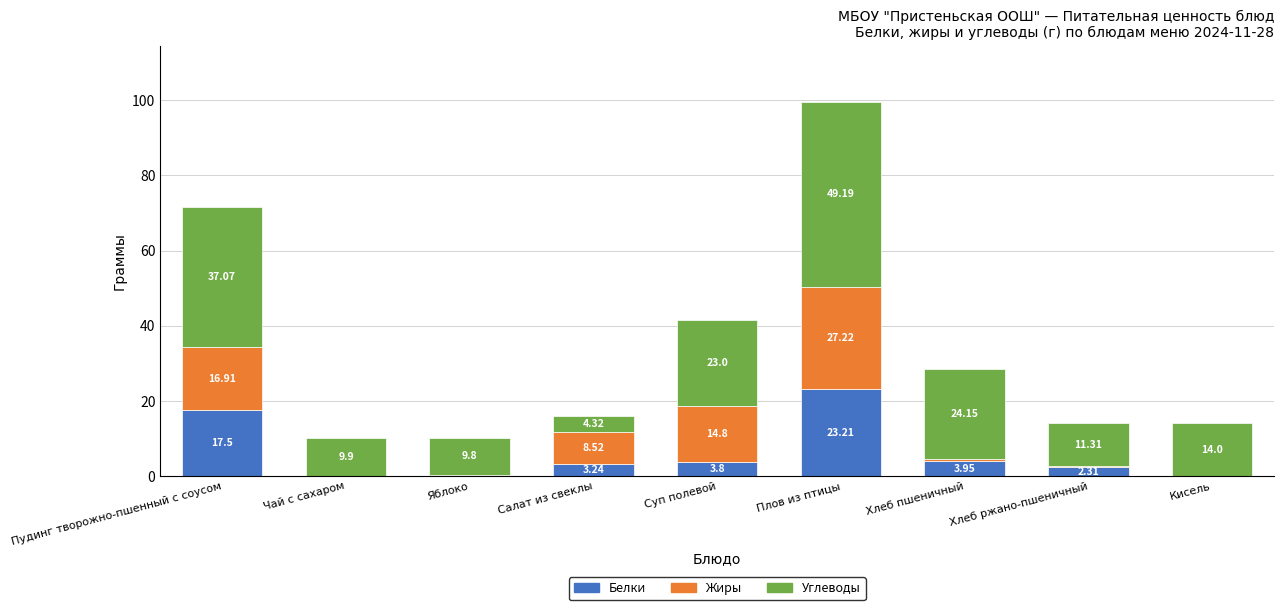

At which label is Белки closest to 11?

Пудинг творожно-пшенный с соусом